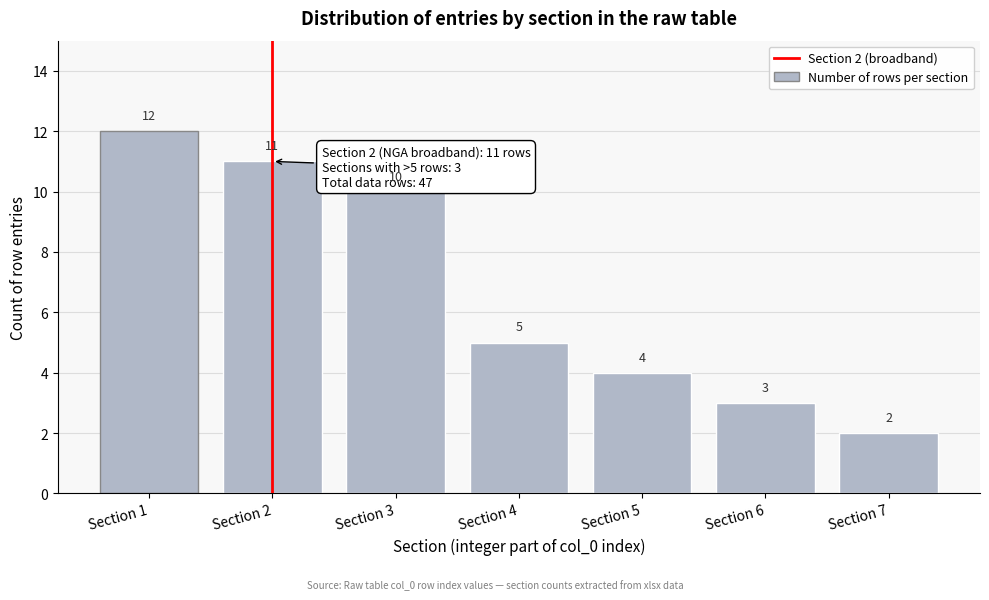

Reading right to left, what are all the values shown in this chart?

Section 7=2	Section 6=3	Section 5=4	Section 4=5	Section 3=10	Section 2=11	Section 1=12